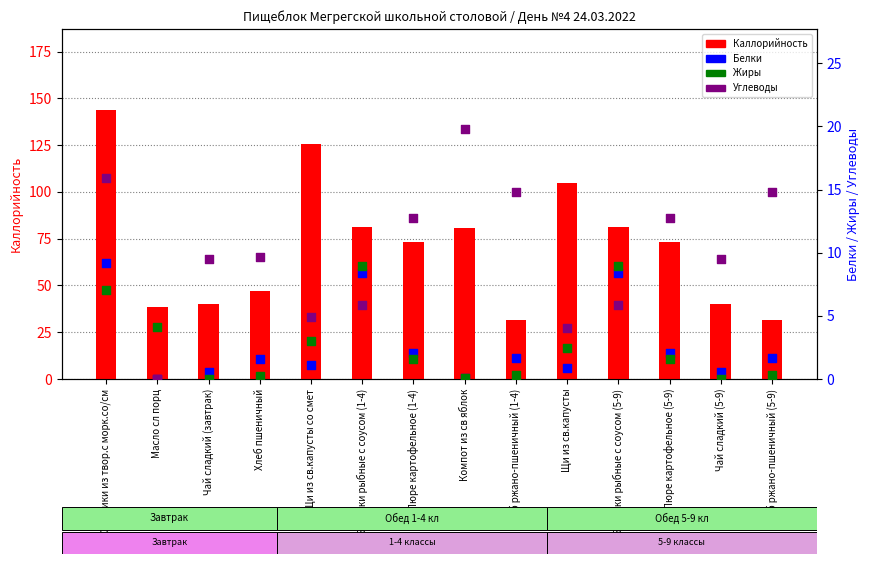

Which series reaches the minimum Y coordinate?

Жиры